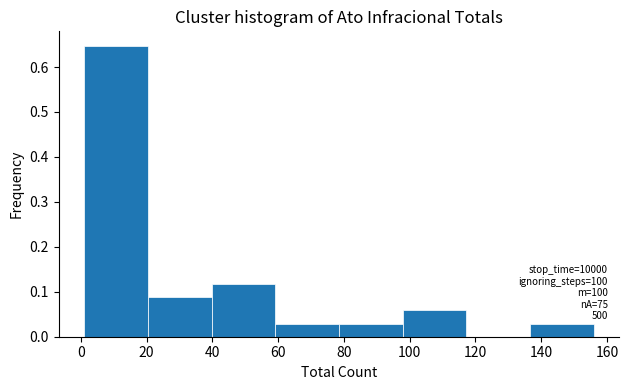

Over which range of the x-axis is the bar tallest?

2 to 20